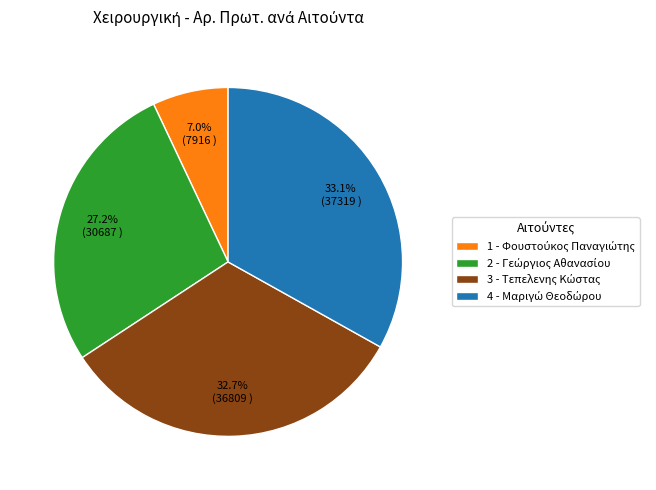

Count the number of slices in the pie.

4